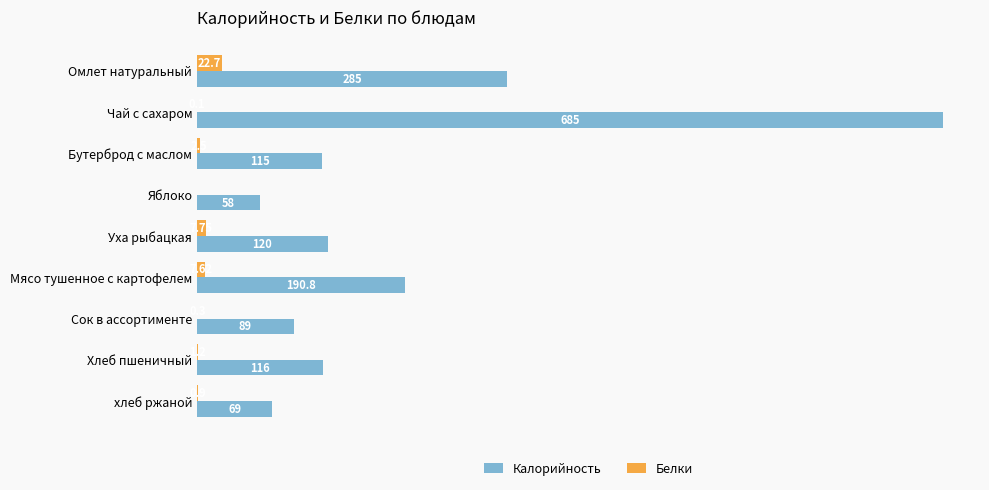

Which category has the highest value across all series?

Чай с сахаром